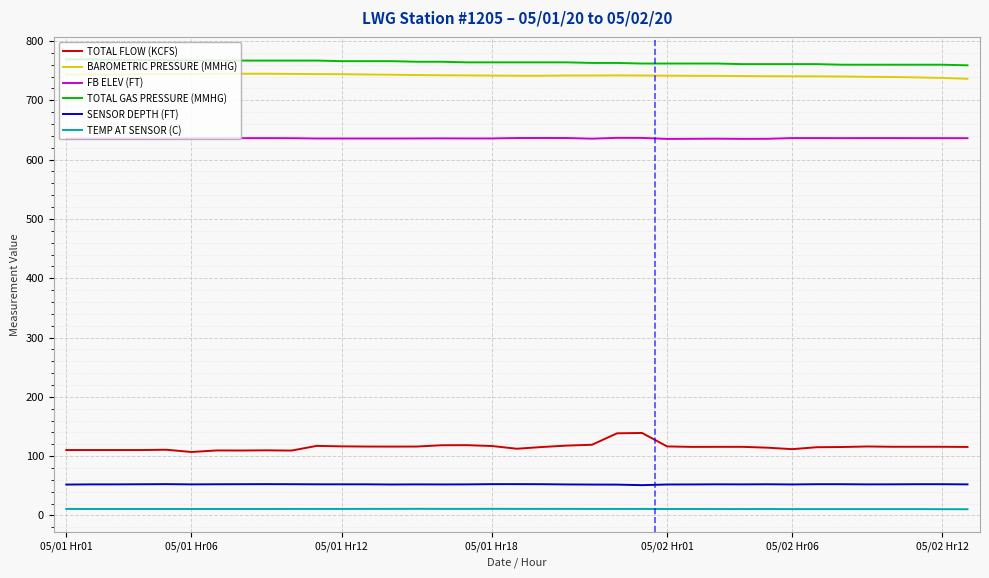

True or false: TEMP AT SENSOR (C) and SENSOR DEPTH (FT) intersect in this chart.

False